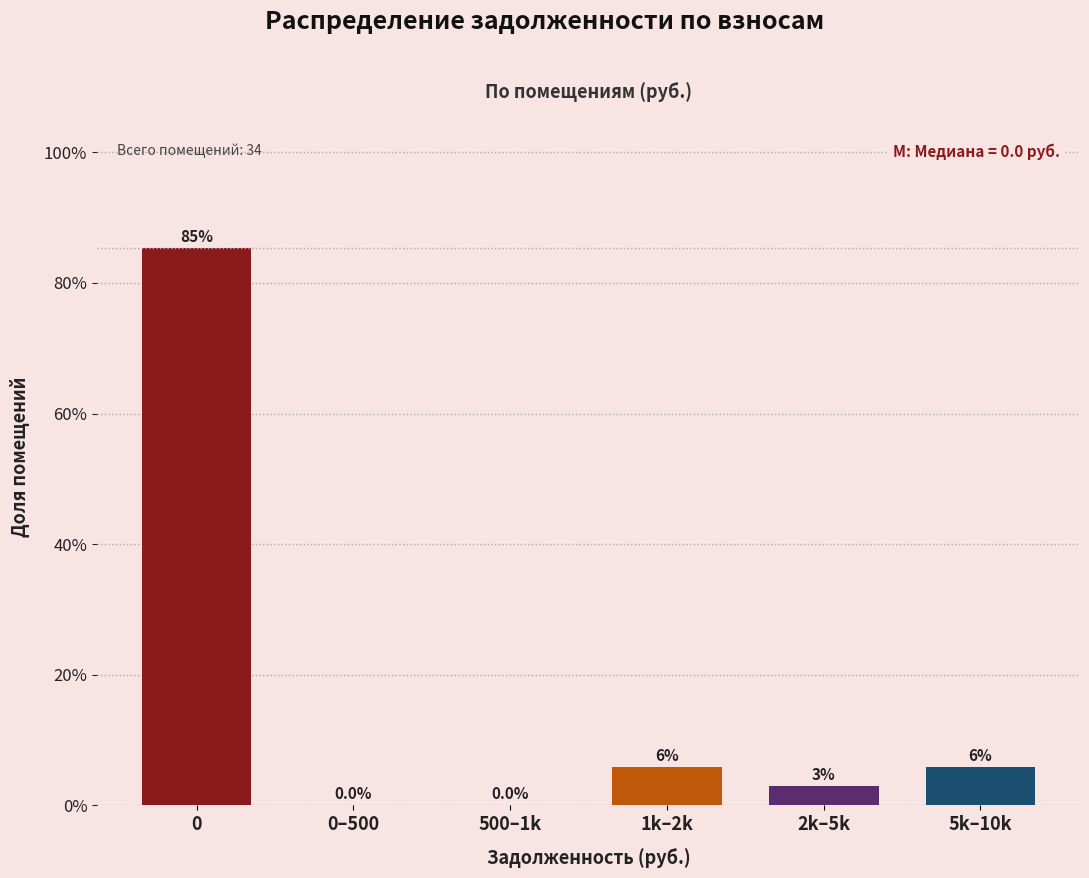

What is the greatest value displayed?

85.3